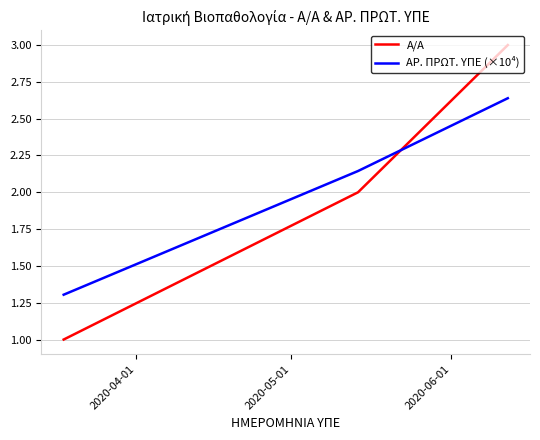

Rank the series by their maximum value, from lowest to highest.

ΑΡ. ΠΡΩΤ. ΥΠΕ (×10⁴), Α/Α